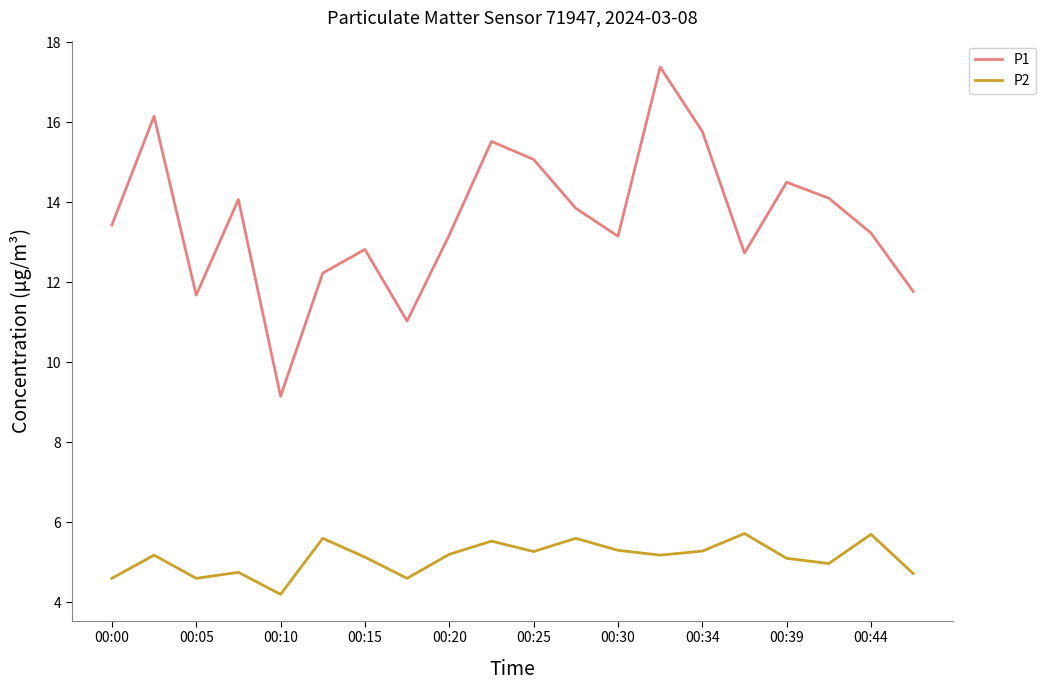

What is the difference between the maximum and minimum values in the P2 series?

1.5